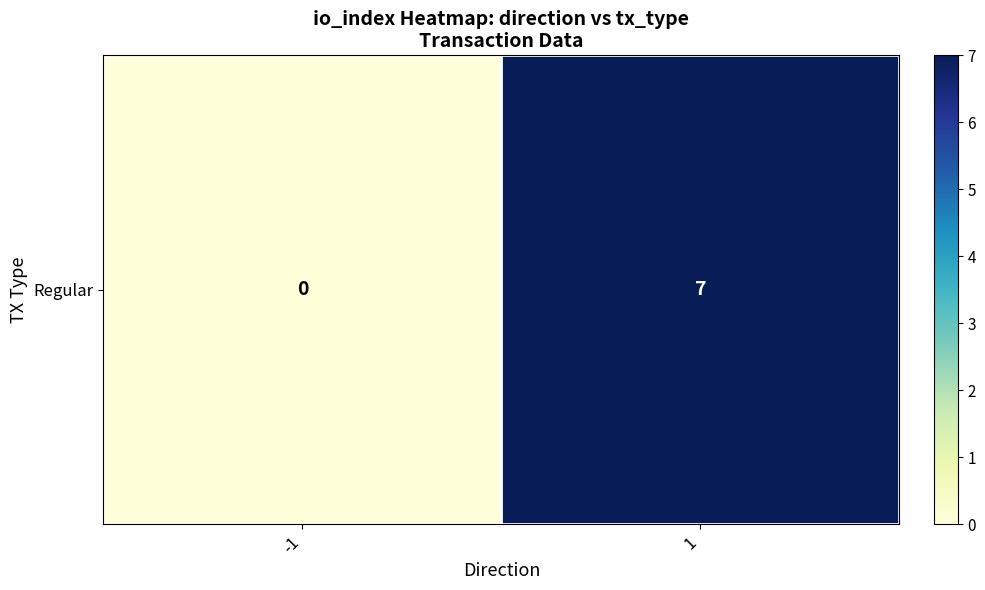

Where is the data nearest to the value 3?

-1